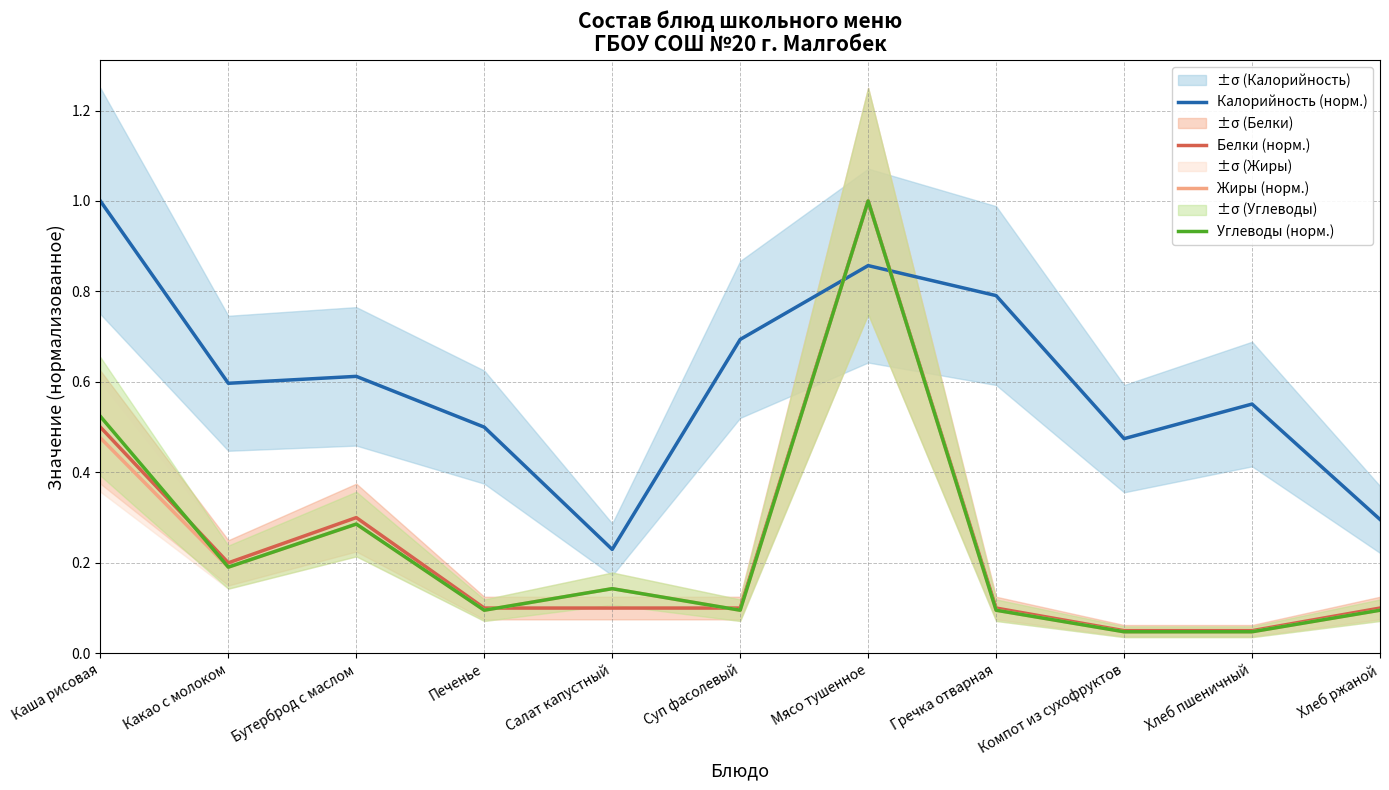

What is the value of the Калорийность (норм.) point at the 1st from the left?

1.0